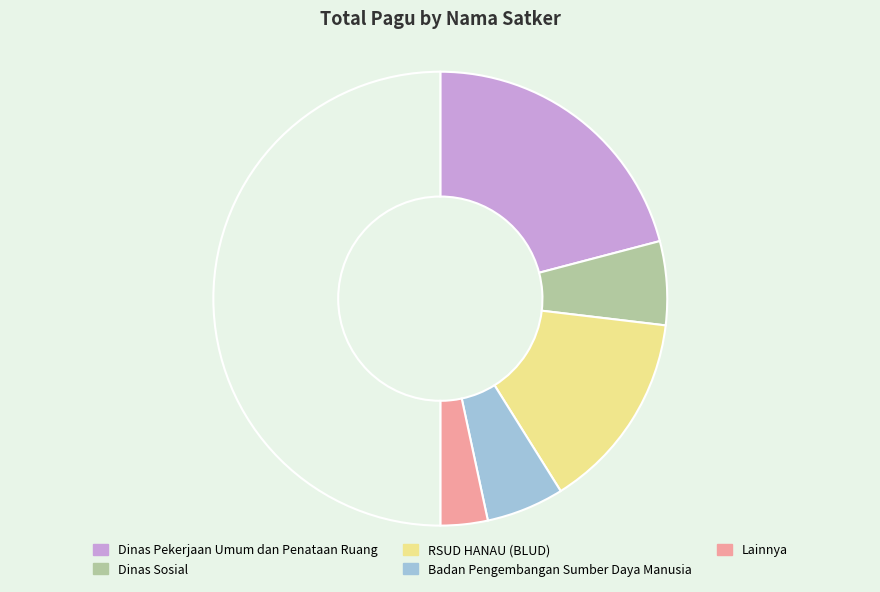

What is the smallest slice in the pie chart?

Lainnya